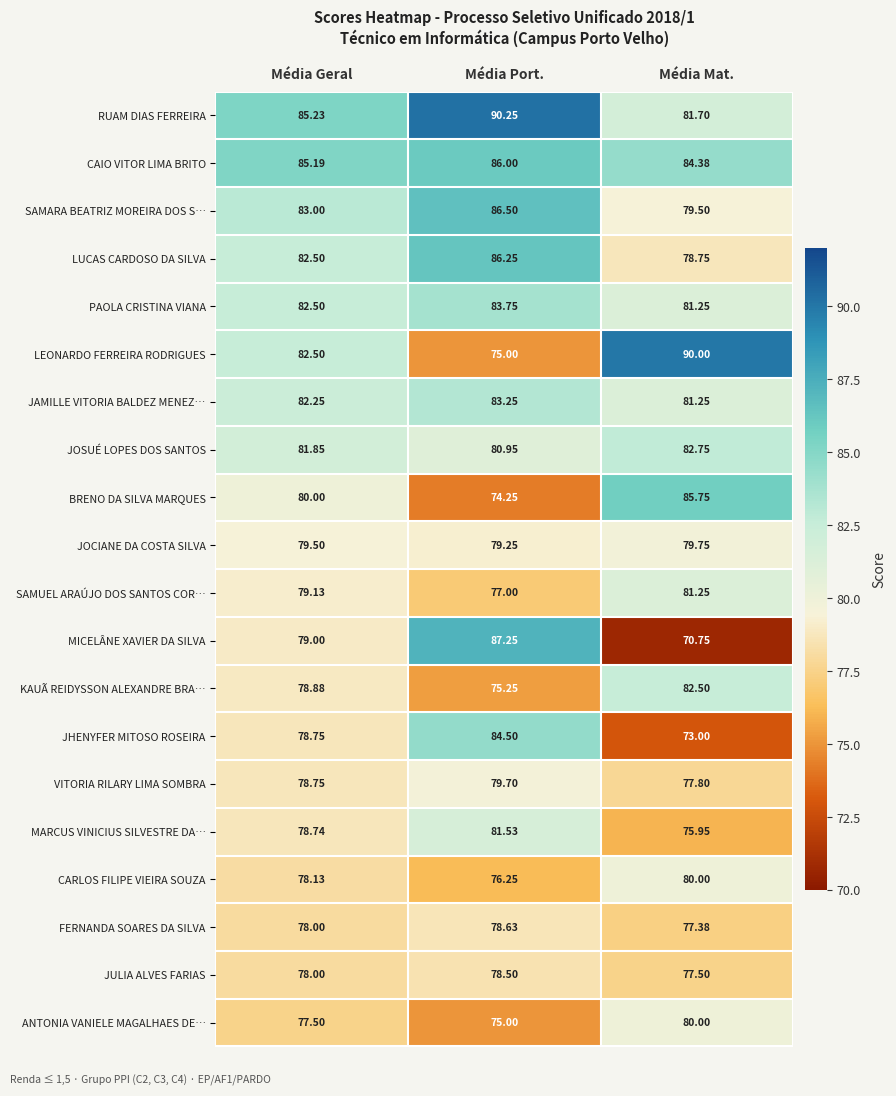

At which label is ANTONIA VANIELE MAGALHAES DE… closest to 77?

Média Geral